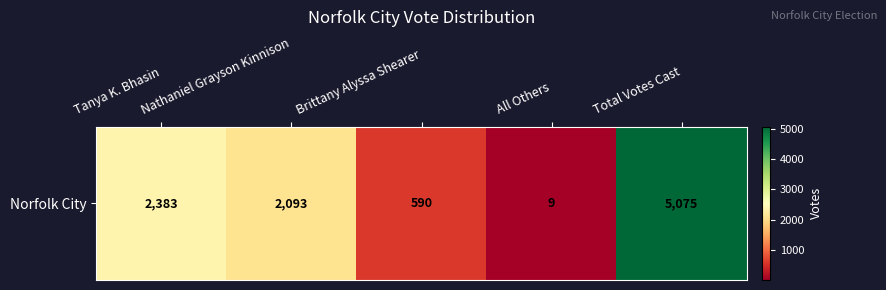

Reading right to left, list all the values displayed in this chart.

Total Votes Cast=5075	All Others=9	Brittany Alyssa Shearer=590	Nathaniel Grayson Kinnison=2093	Tanya K. Bhasin=2383